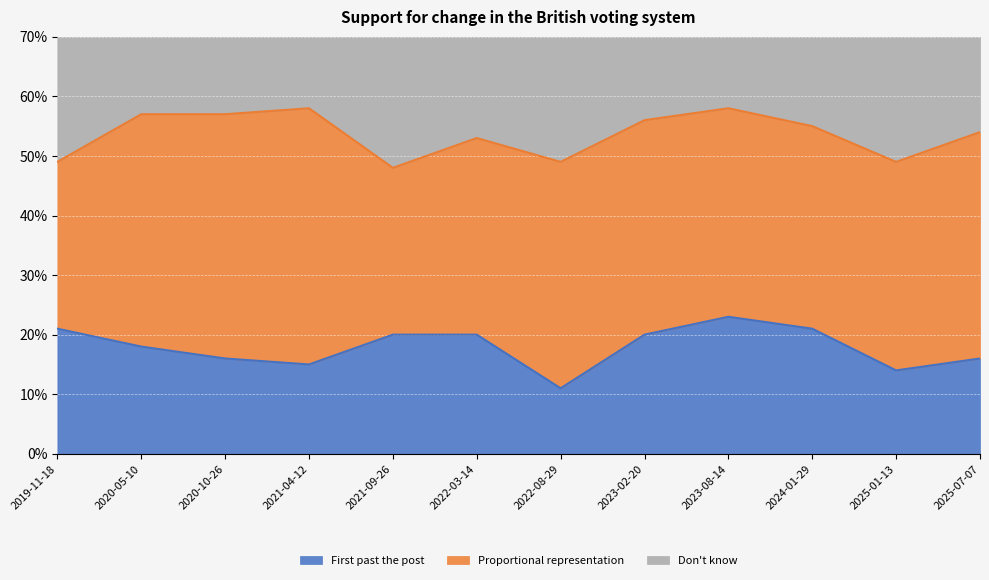

What is the greatest value displayed?

0.6